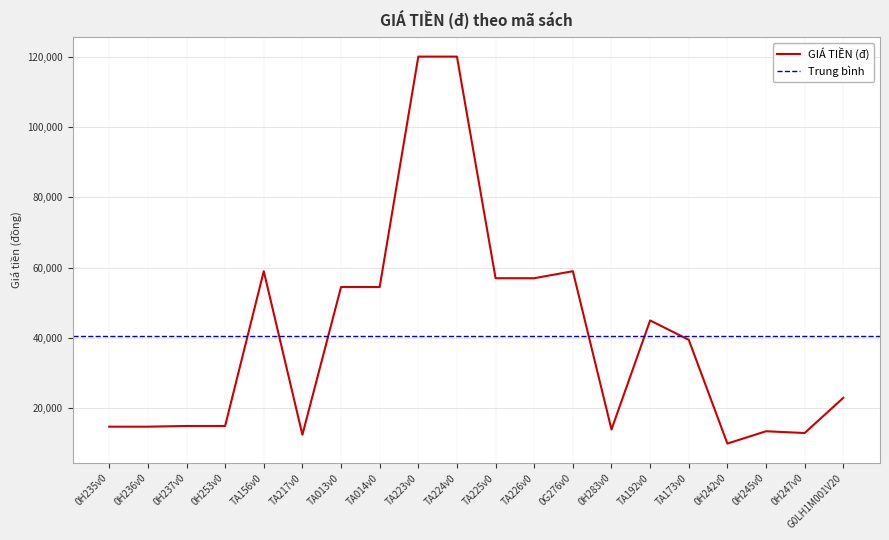

Where is the first local maximum?

TA156v0